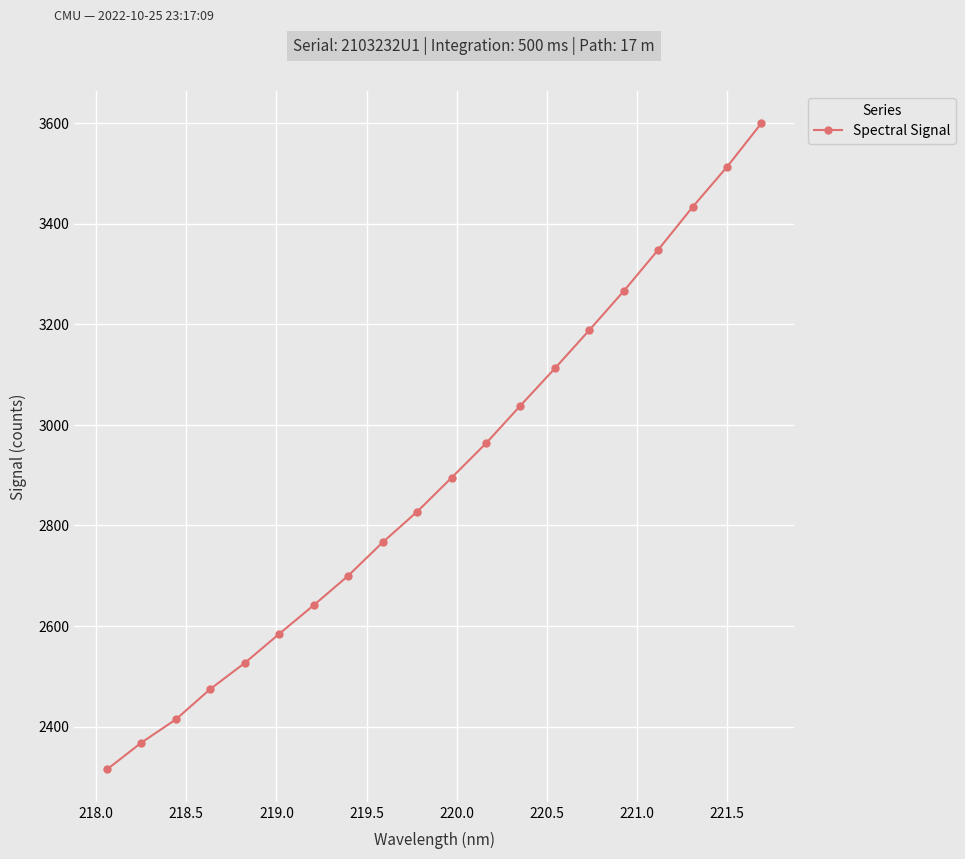

True or false: the data has more than 0 interior local peaks.

False